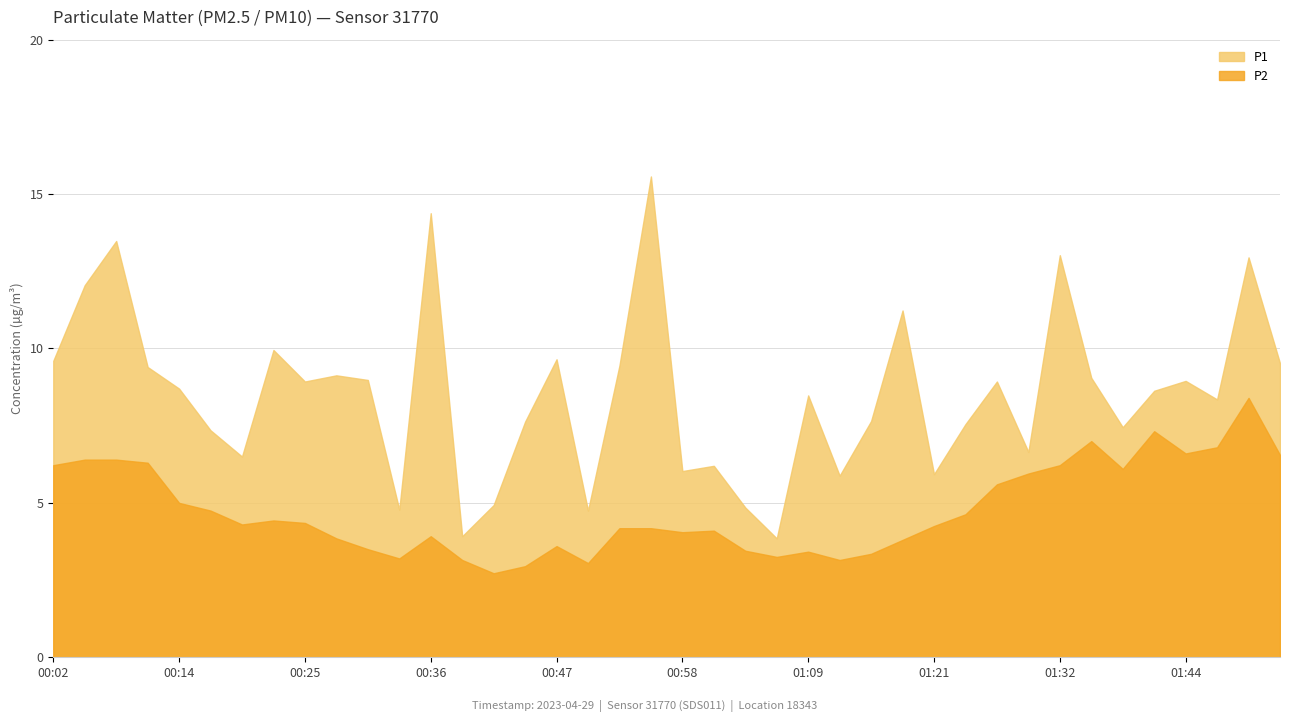

What is the greatest value displayed?

15.6